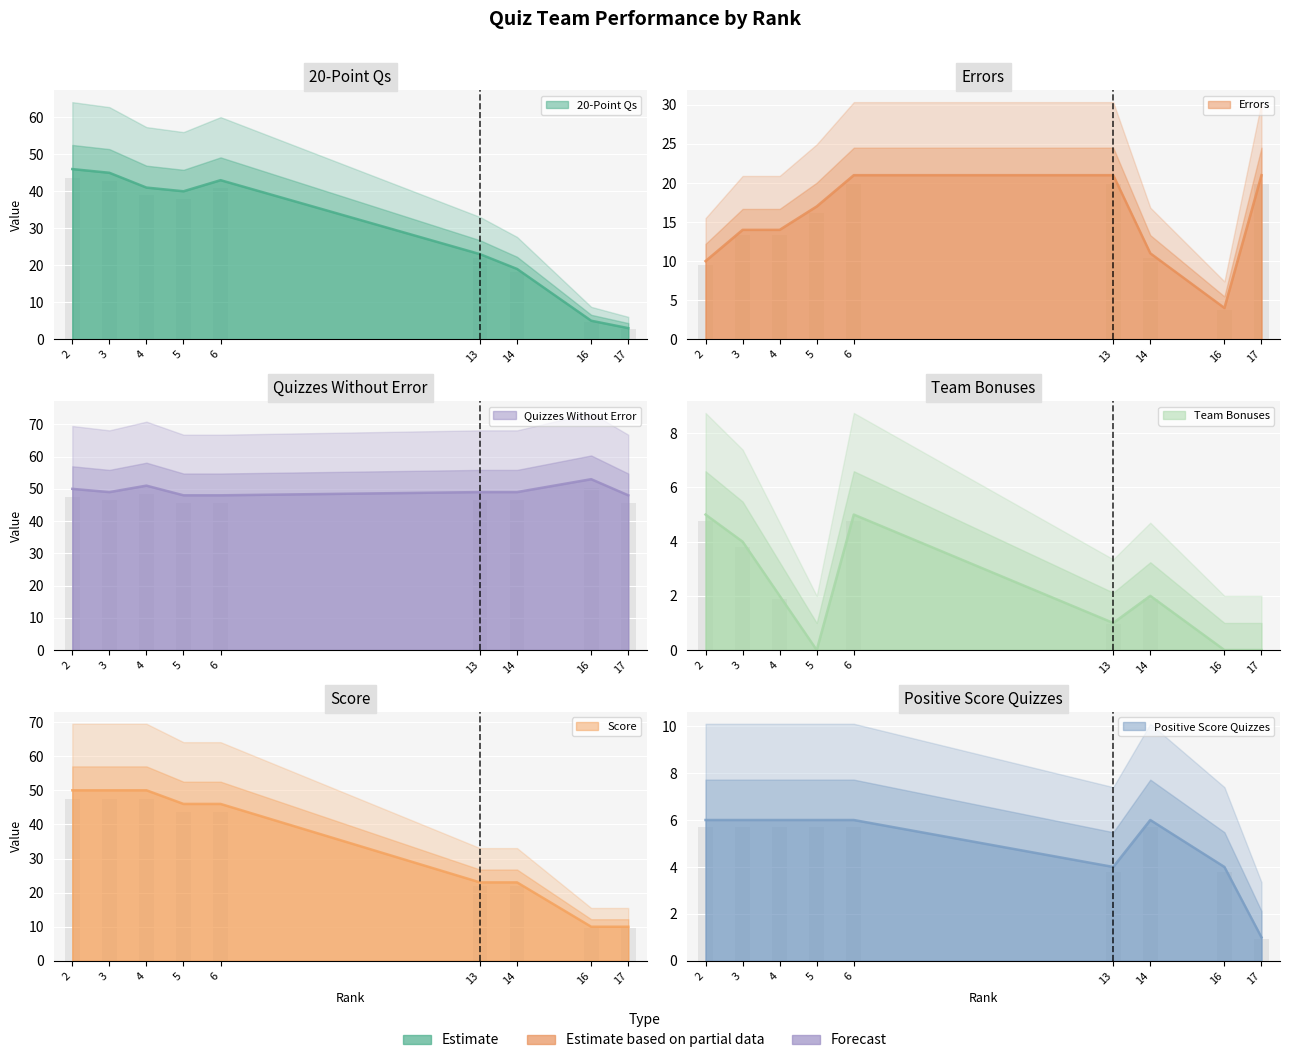

What is the difference between the second highest and minimum values in the Quizzes Without Error series?

3.0